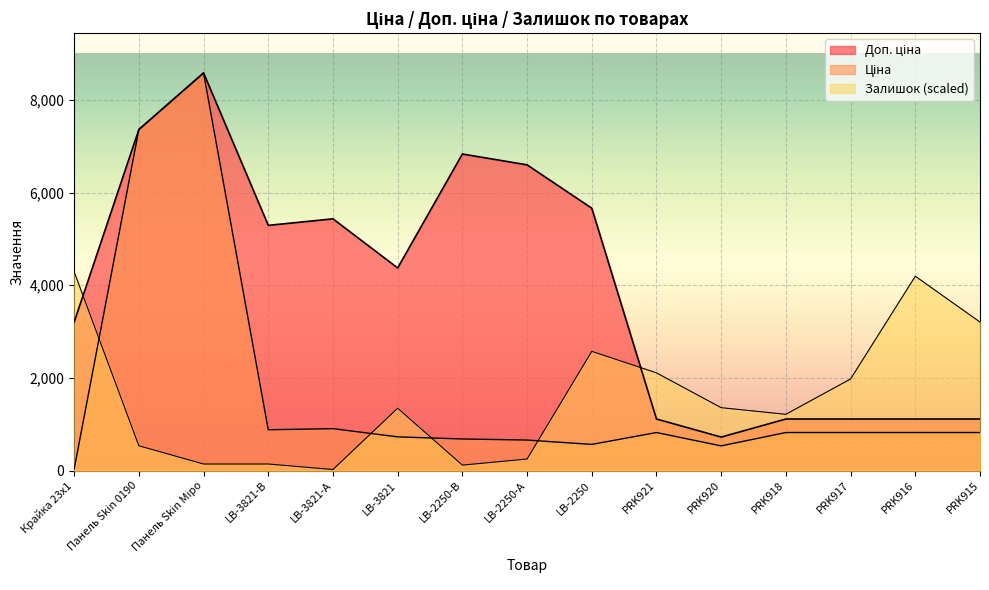

What is the label of the 7th point from the left?

LB-2250-В